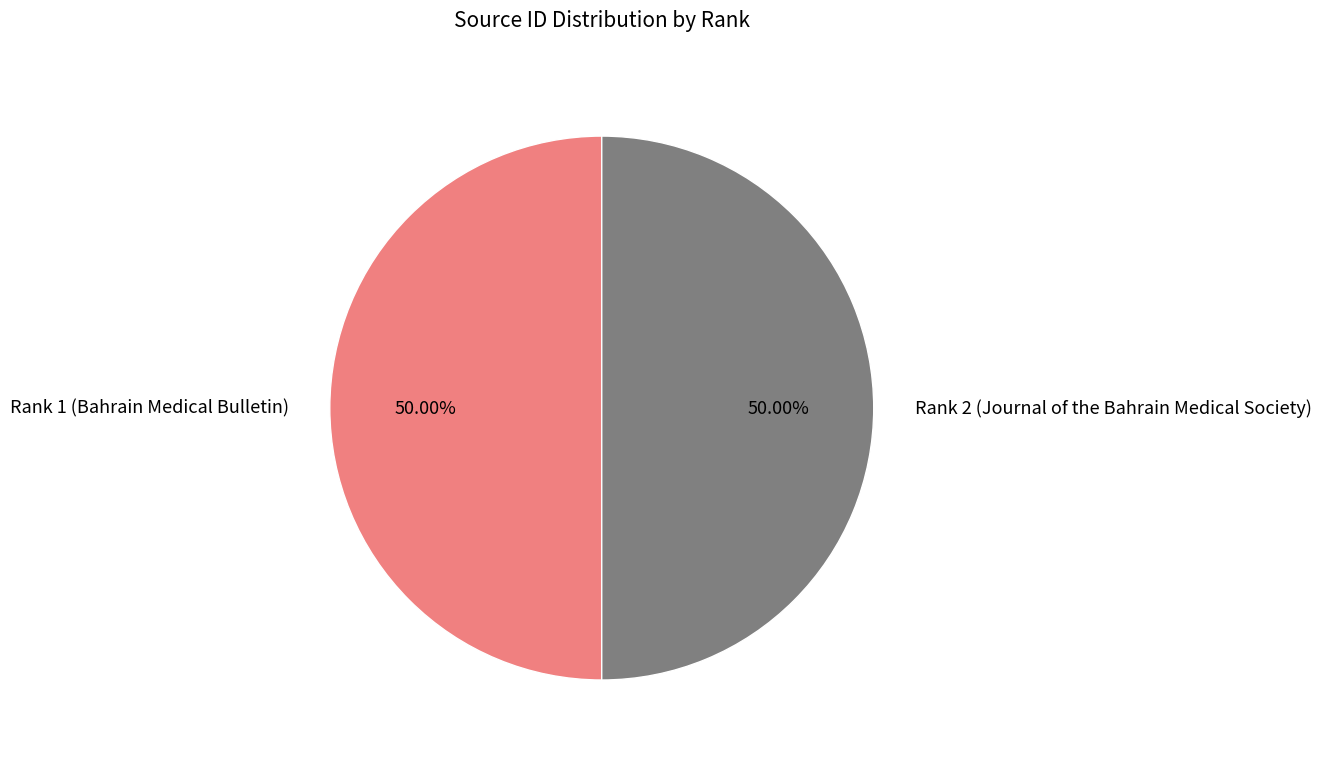

True or false: Rank 1 (Bahrain Medical Bulletin) accounts for 50% of the total.

True